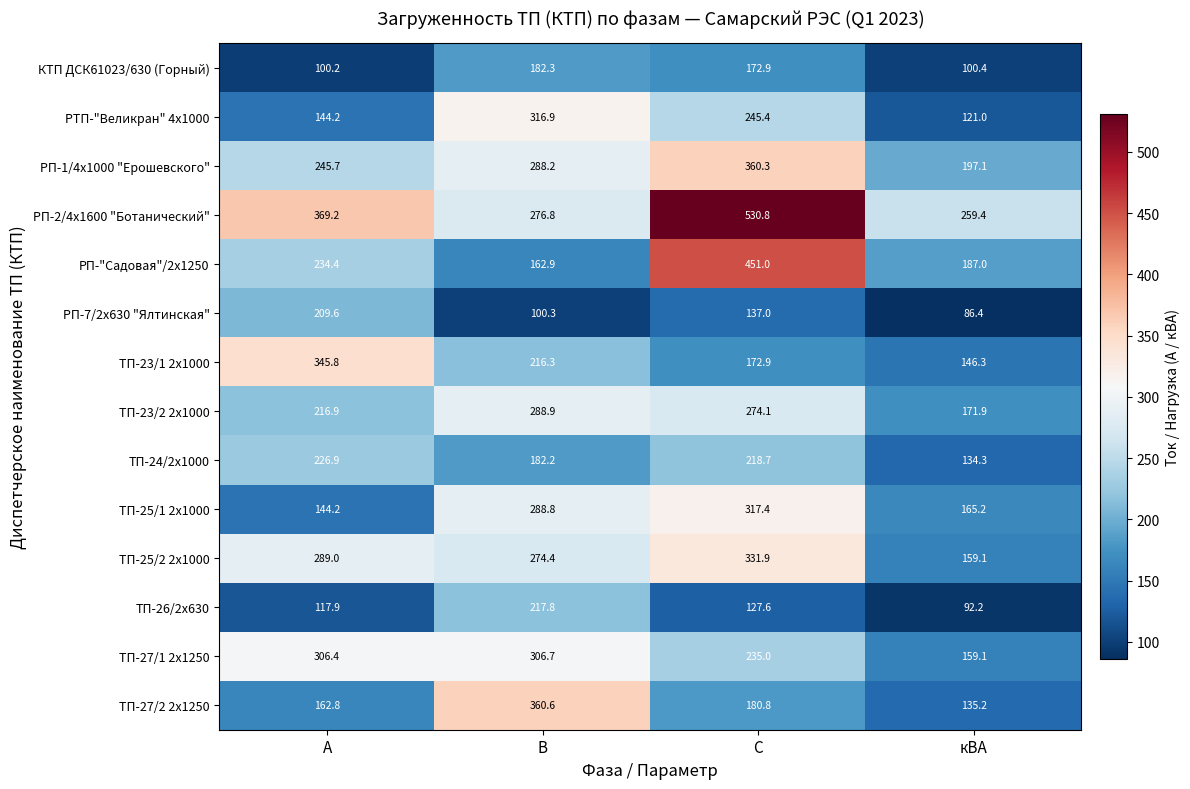

What is the sum of the РТП-"Великран" 4х1000 values at кВА and С?

366.4